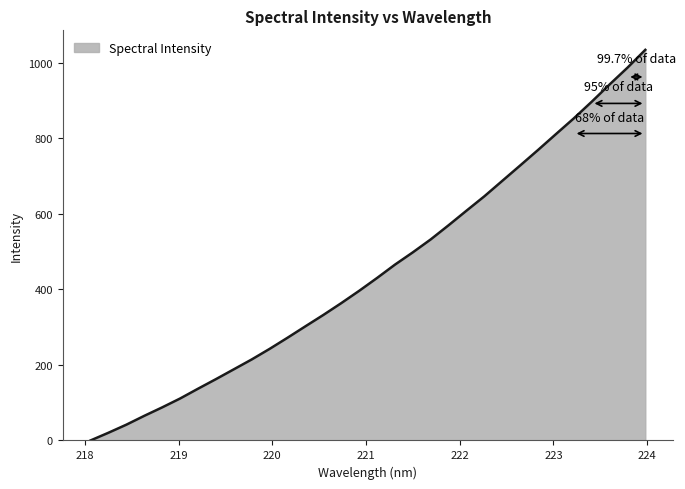

What is the greatest value displayed?

1033.4